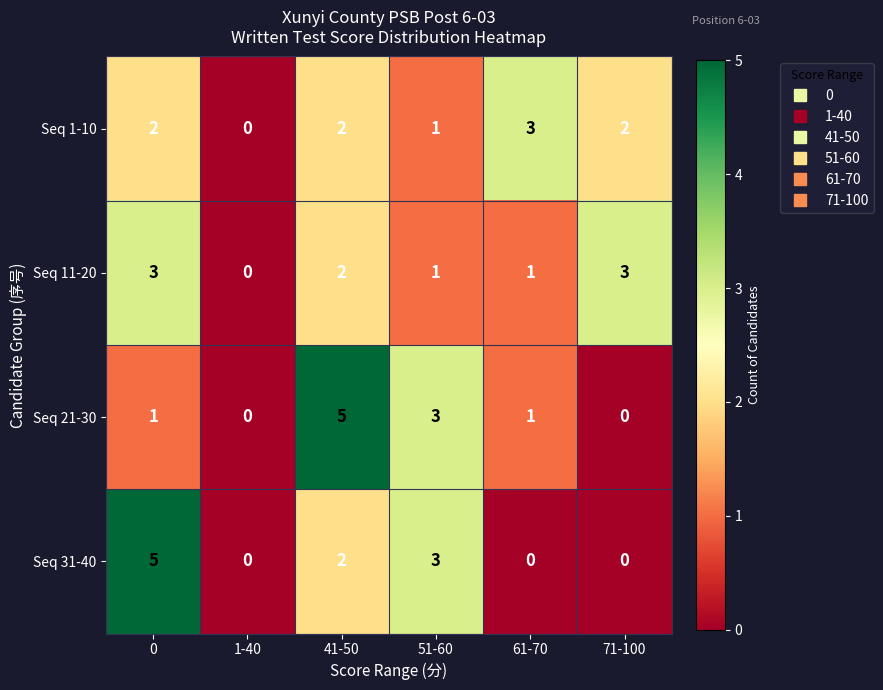

What is the difference between the maximum and second lowest values in the Seq 21-30 series?

5